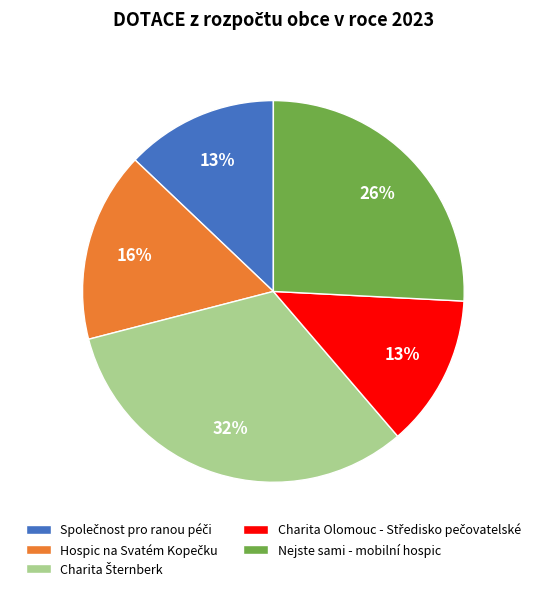

True or false: Nejste sami - mobilní hospic accounts for 21% of the total.

False